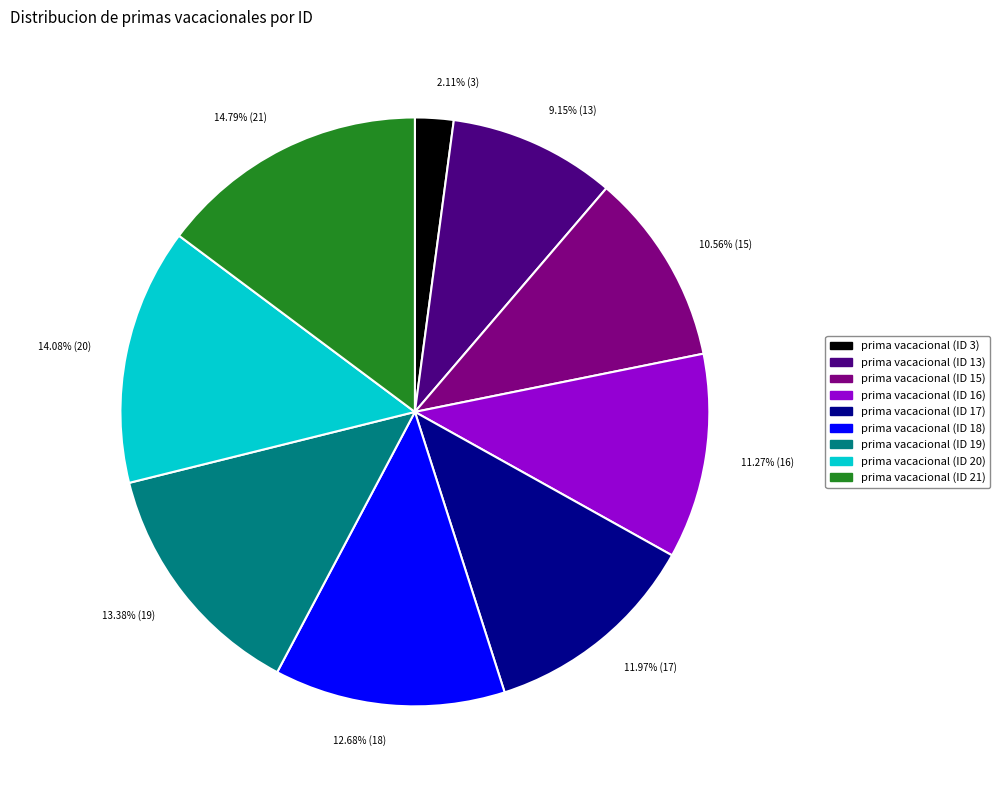

How many slices are in this pie chart?

9